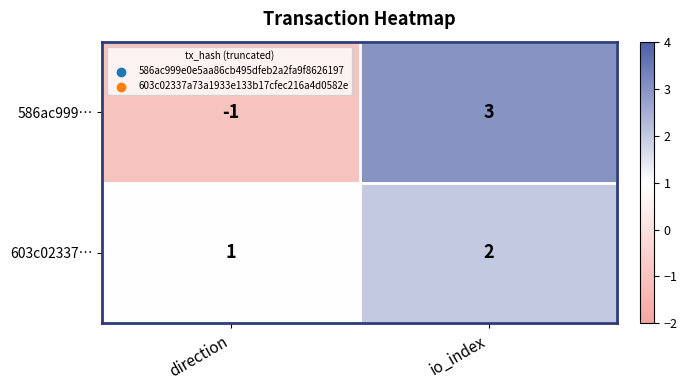

Reading right to left, extract all data points from this chart.

586ac999…: 3	-1
603c02337…: 2	1